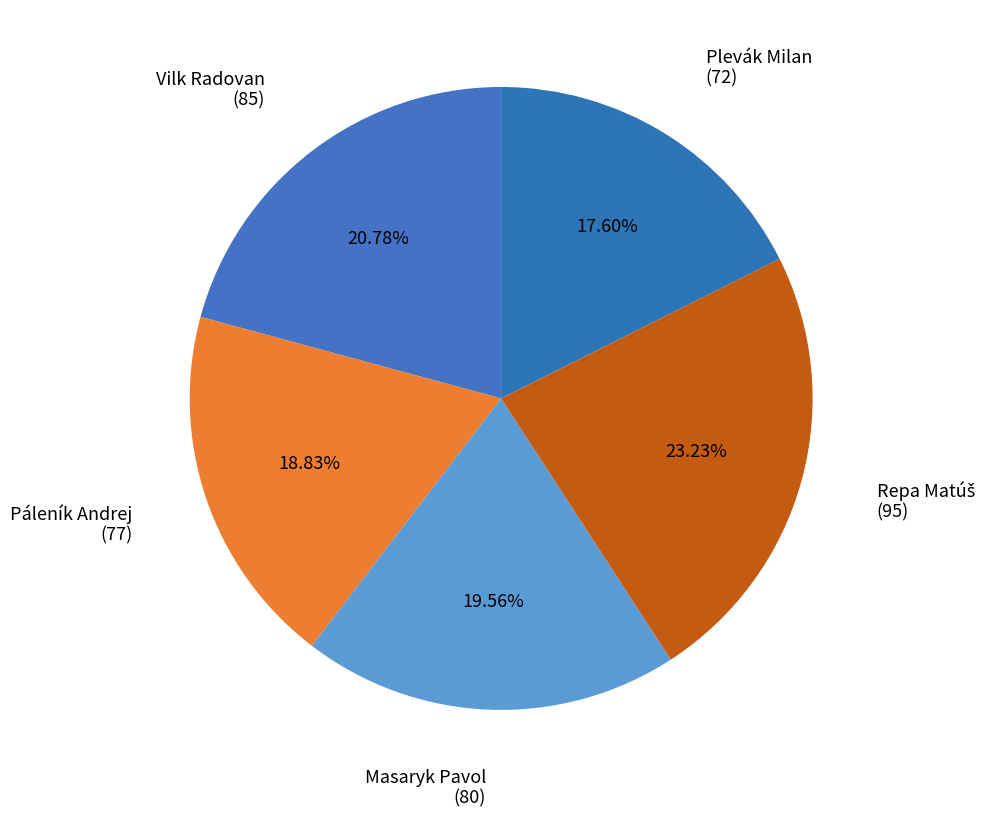

How many slices are in this pie chart?

5